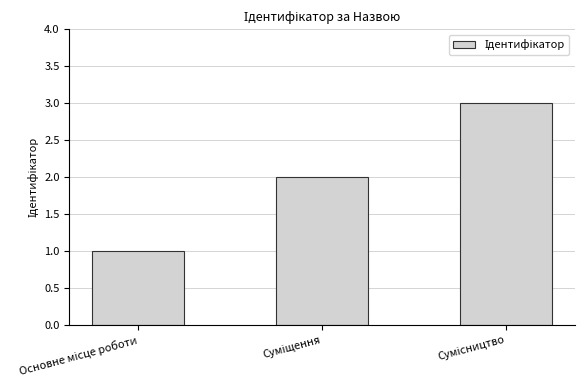

What is the greatest value displayed?

3